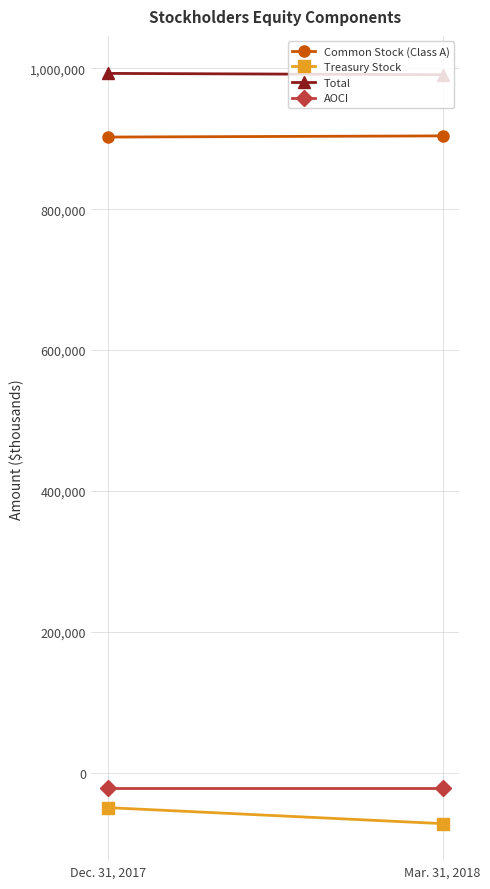

What is the sum of the Common Stock (Class A) values at Dec. 31, 2017 and Mar. 31, 2018?

1806688